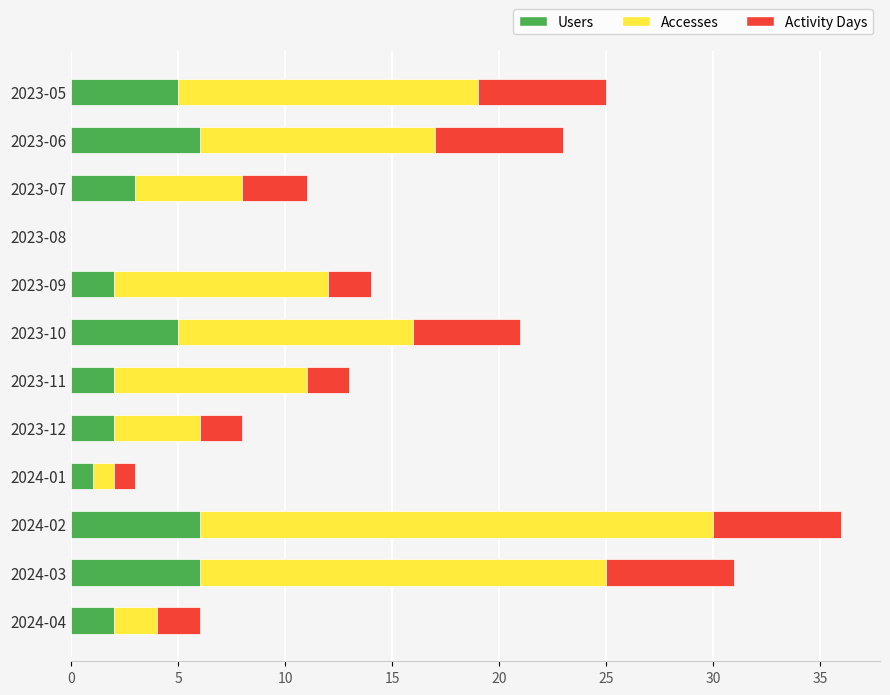

How many distinct data groups are displayed?

3